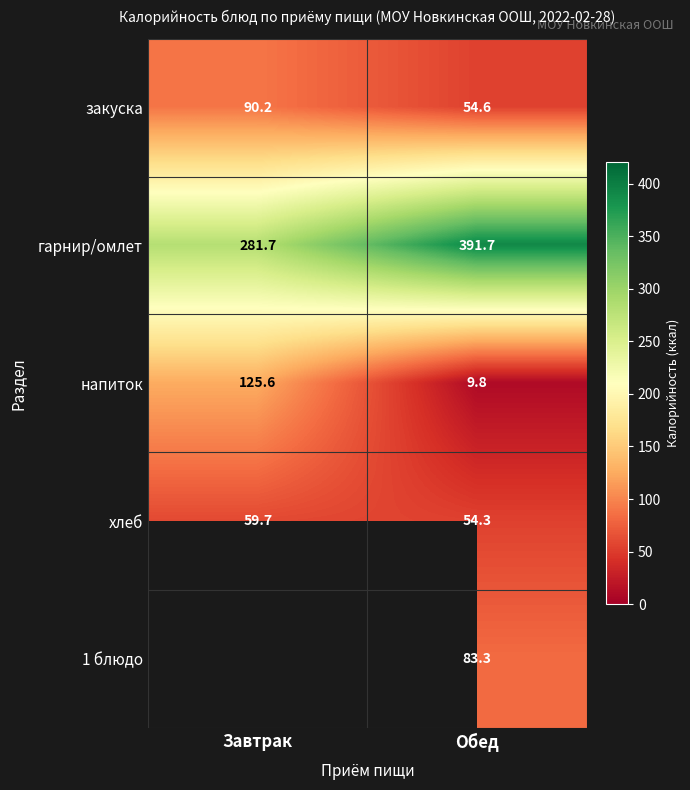

What is the difference between the хлеб values at Завтрак and Обед?

5.4